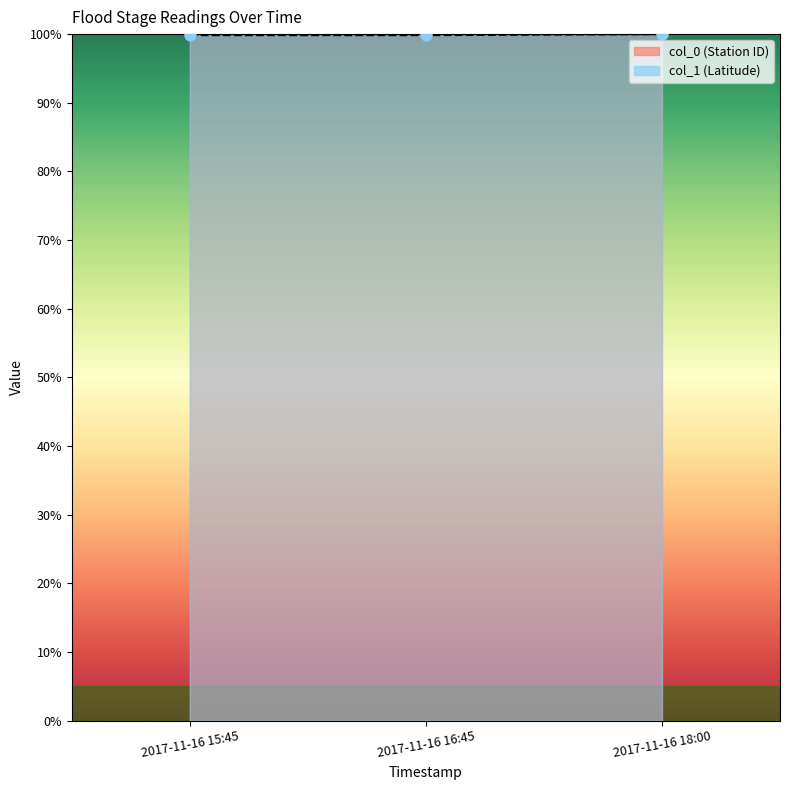

Which series has the largest Y range (max minus min)?

col_1 line